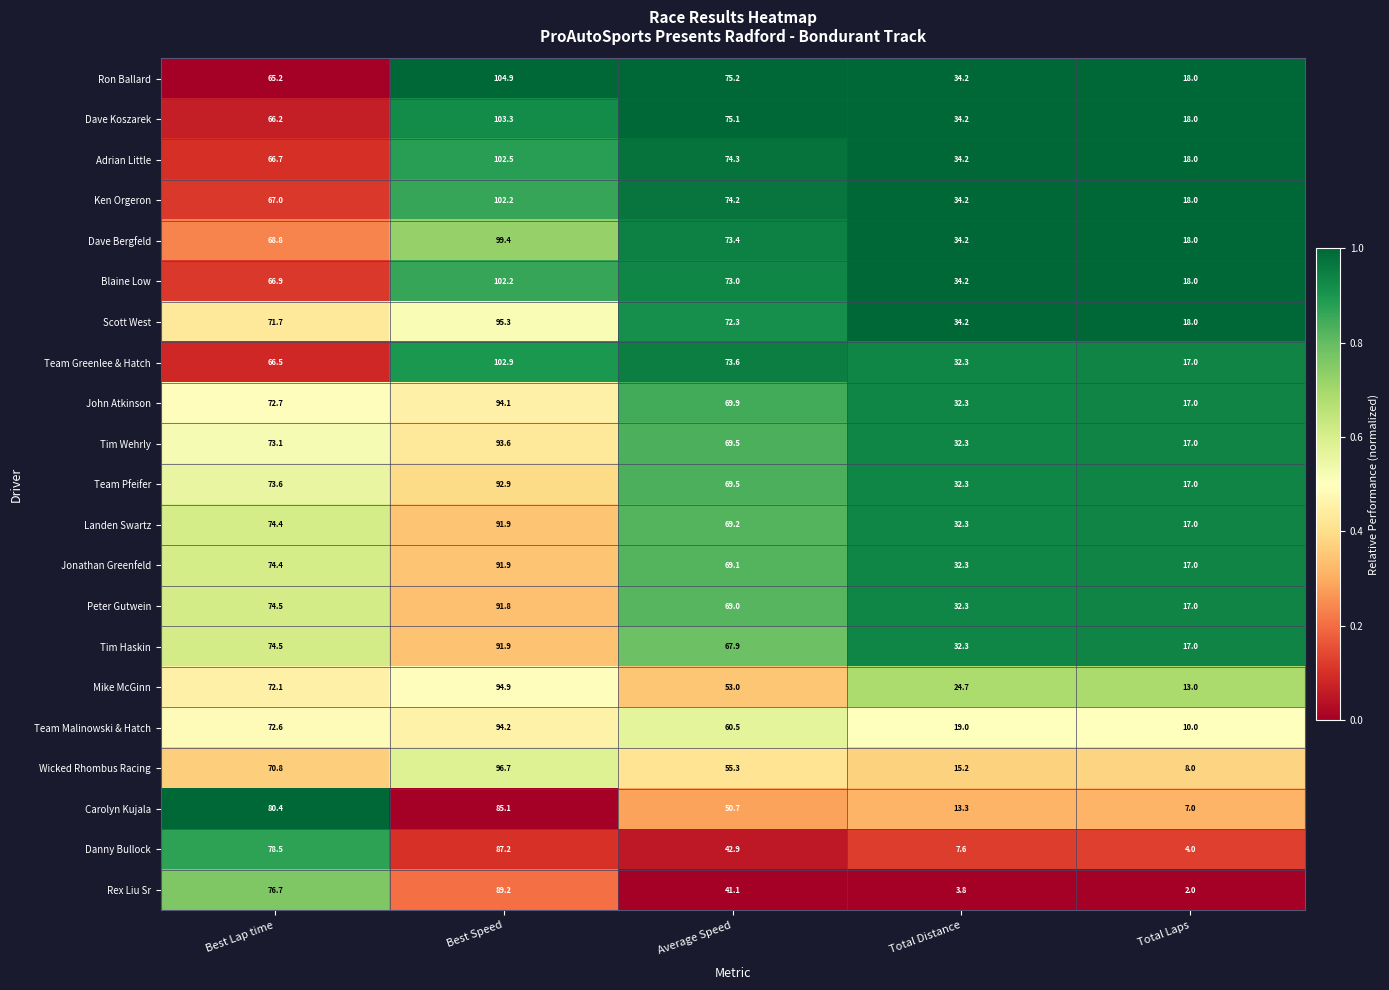

What is the difference between the Wicked Rhombus Racing values at Total Laps and Best Speed?

88.7